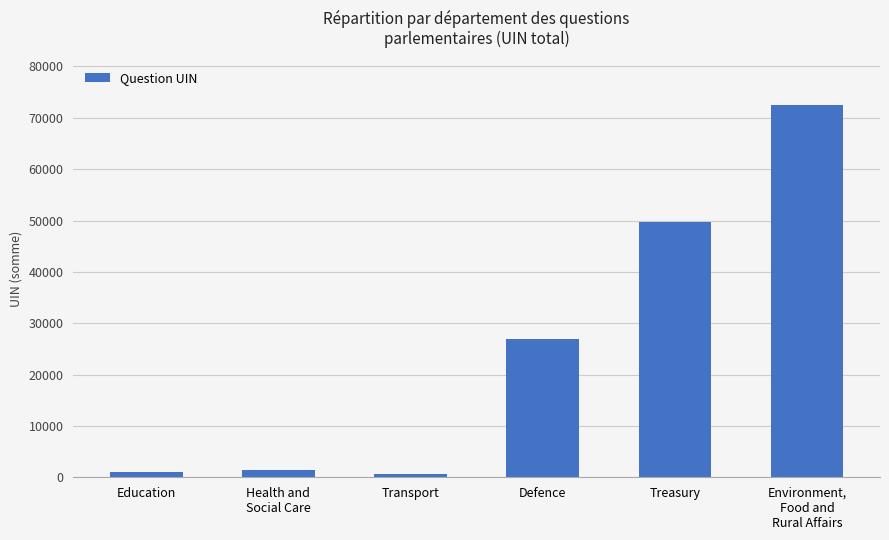

At which label is the value closest to 36569?

Defence